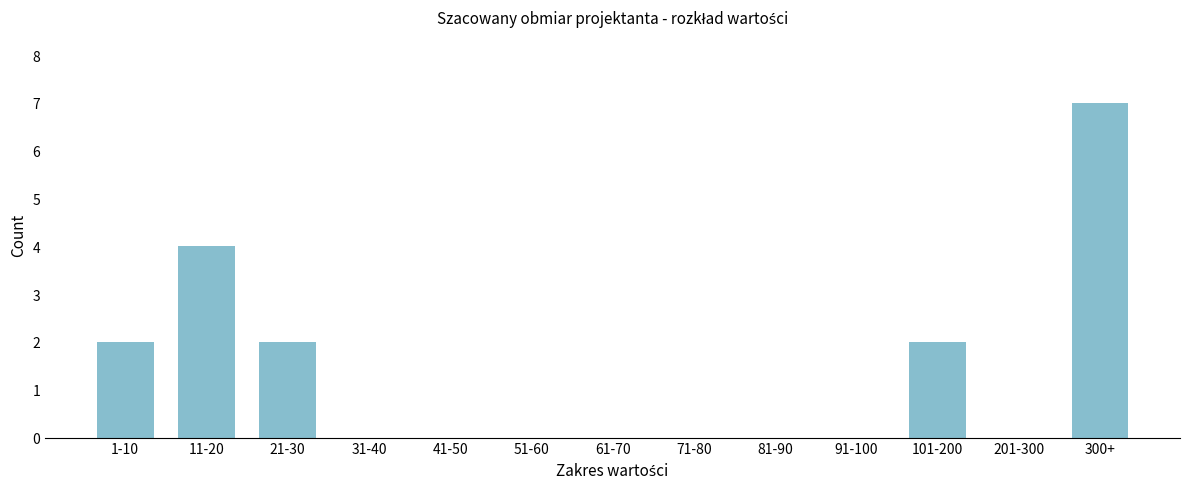

Reading left to right, transcribe all the data shown in this chart.

1-10=2	11-20=4	21-30=2	31-40=0	41-50=0	51-60=0	61-70=0	71-80=0	81-90=0	91-100=0	101-200=2	201-300=0	300+=7